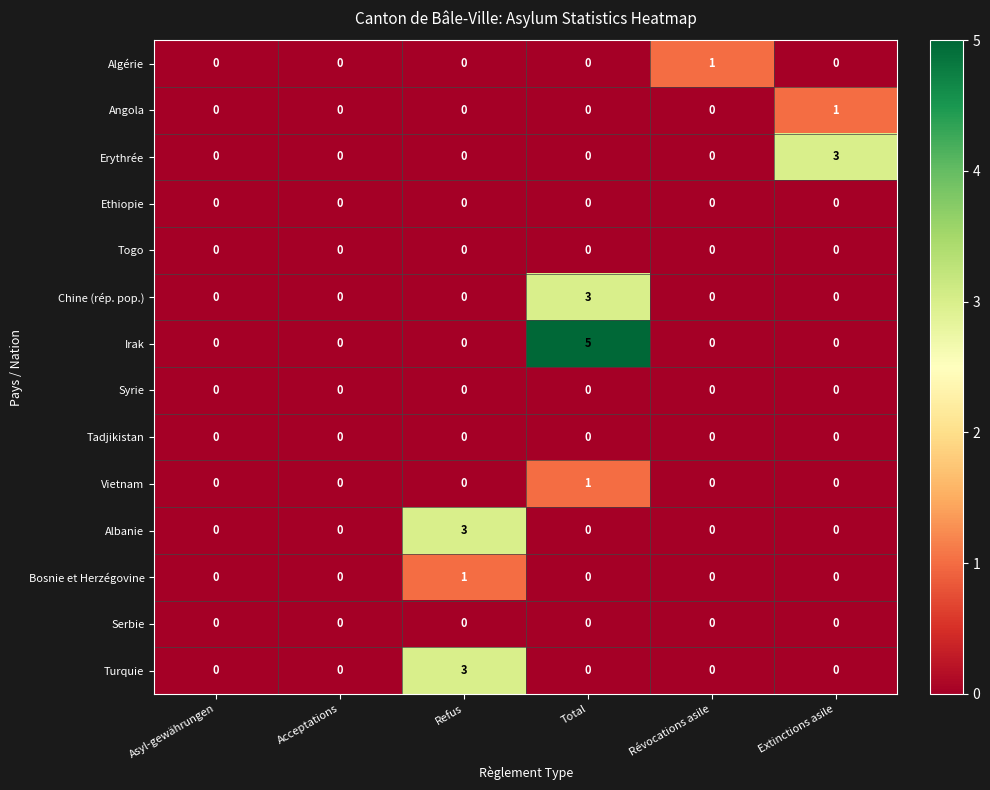

At which category is the sum across all series the highest?

Total